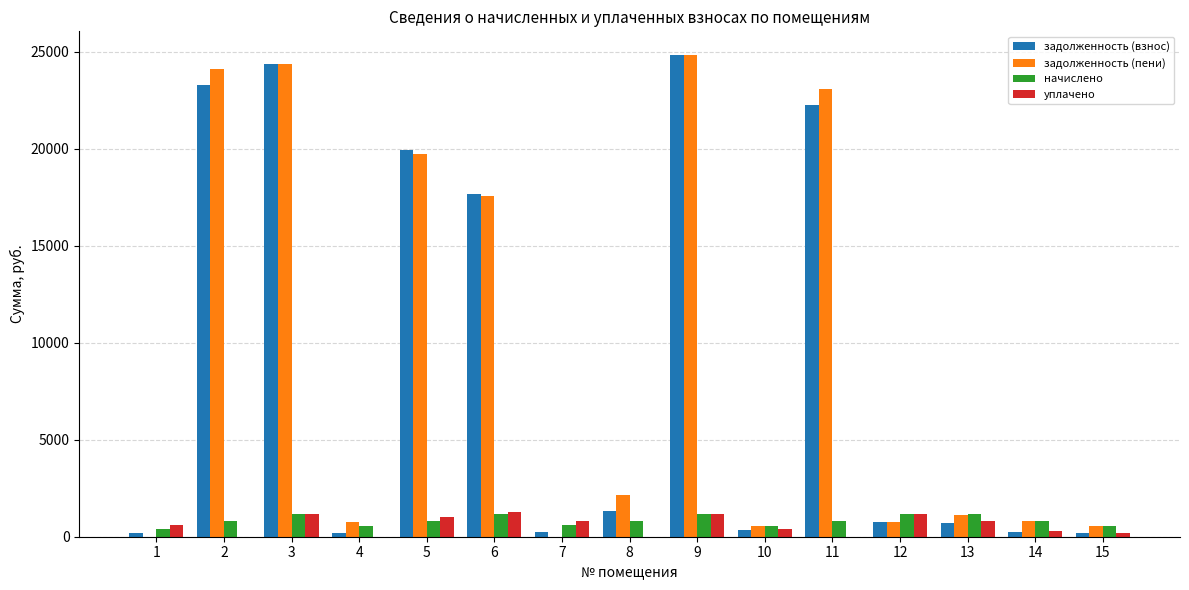

The value of задолженность (пени) at 8 is 2128.0. True or false?

True